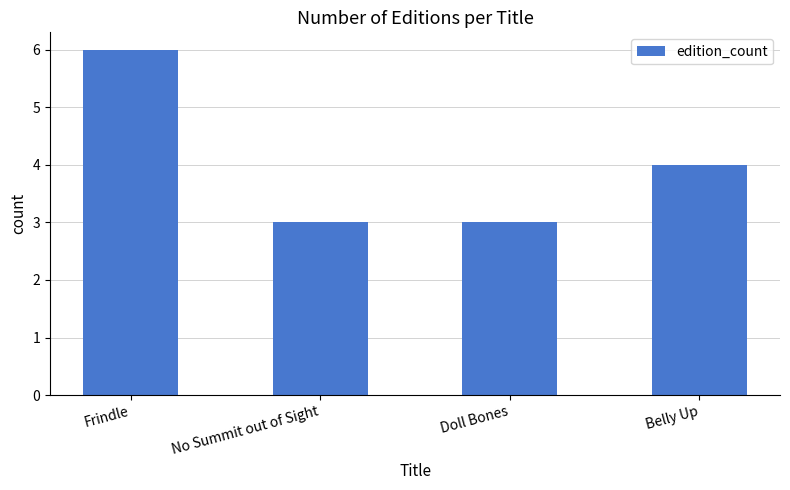

What is the difference between the maximum and minimum values?

3